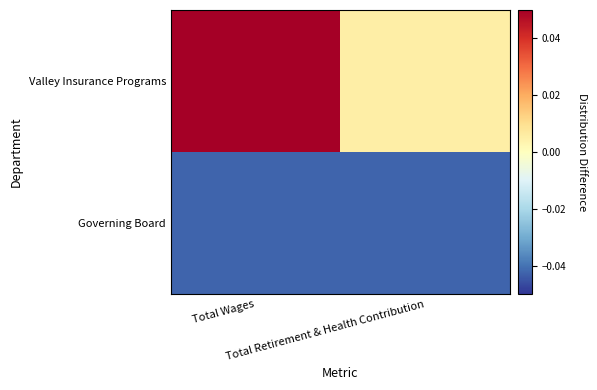

At how many categories does at least one series exceed 0?

2